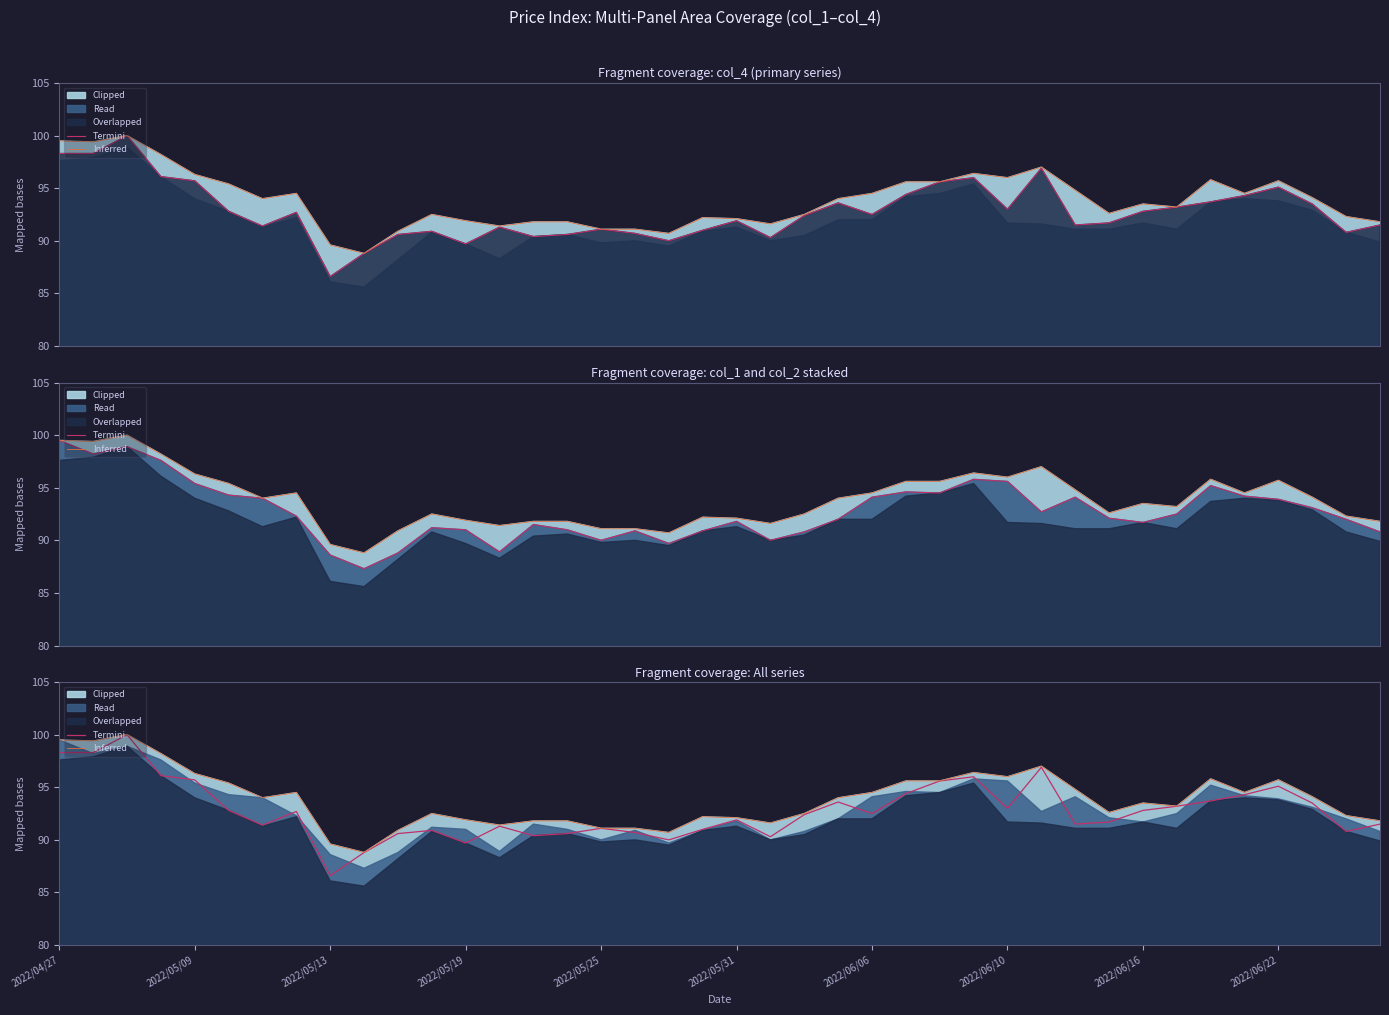

Is it true that Inferred equals 50.5 at 27?

False